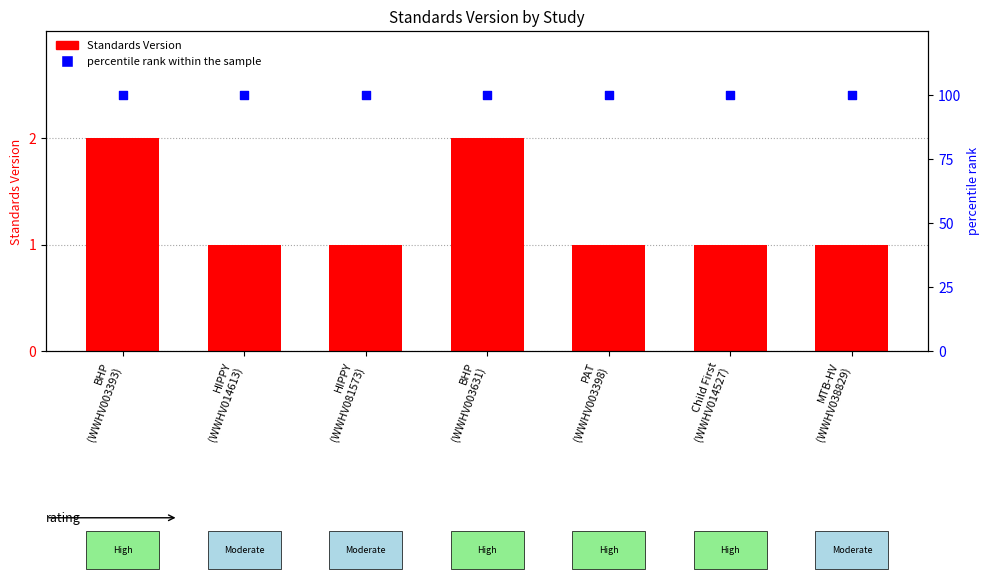

Is the value of Standards Version at HIPPY
(WWHV014613) greater than the value of percentile rank within the sample at PAT
(WWHV003398)?

No